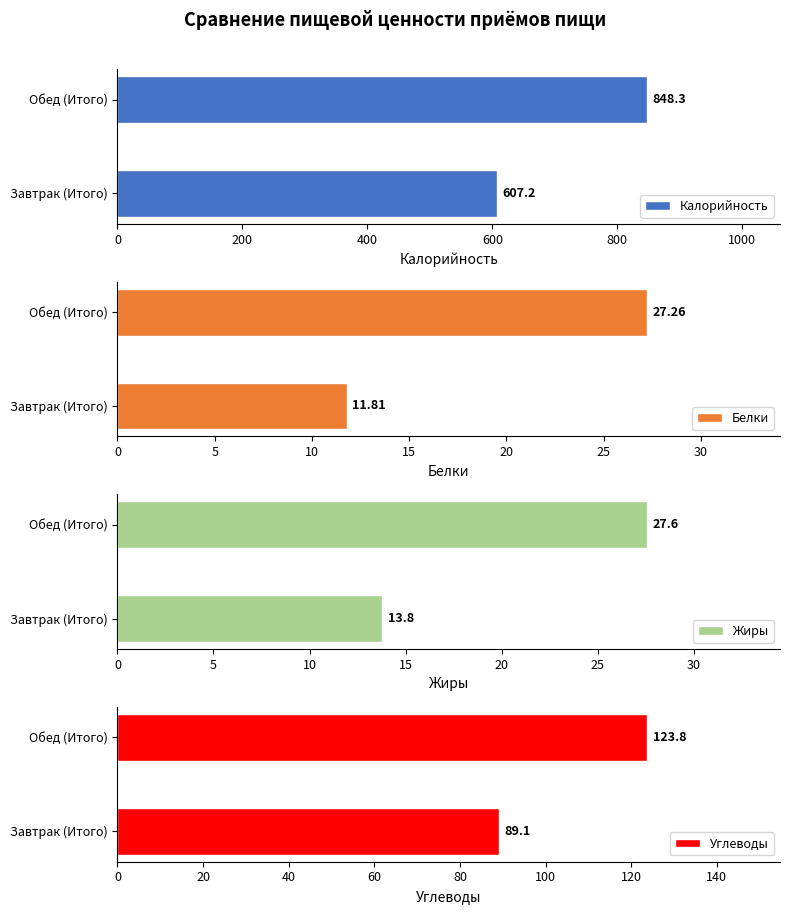

What is the minimum value for Калорийность?

607.2